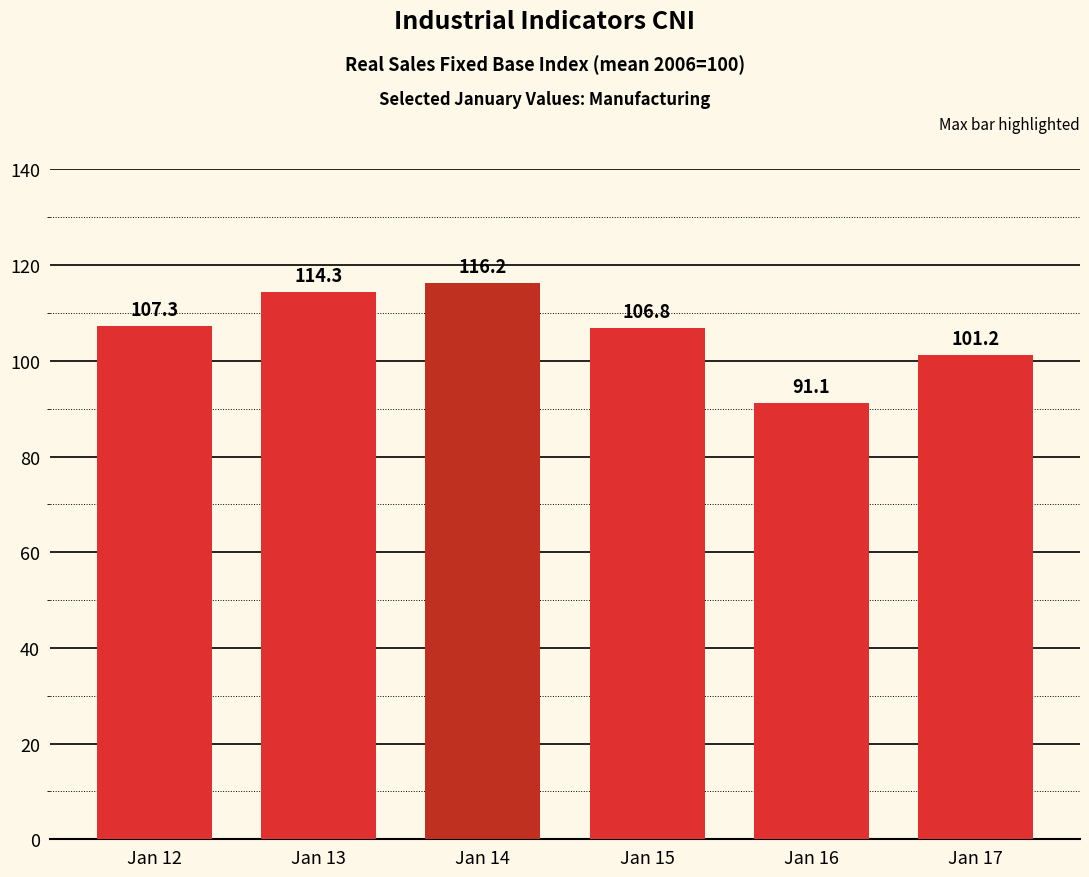

How many distinct data groups are displayed?

1